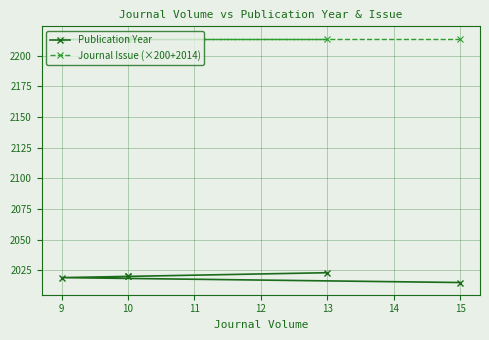

Does the chart display data point markers on the line(s)?

Yes